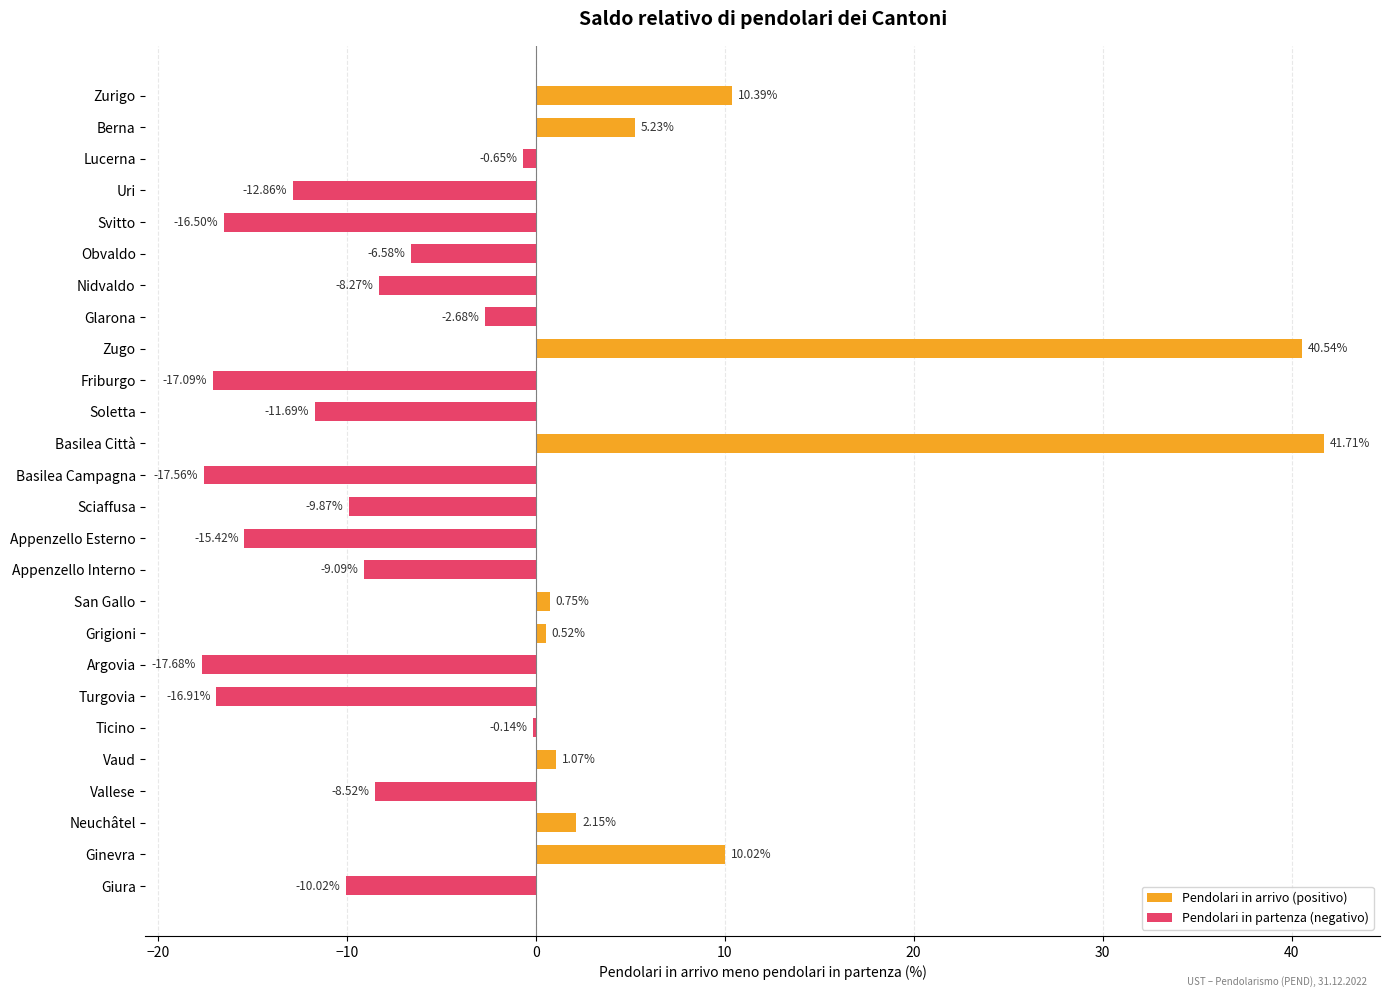

Reading left to right, transcribe all the data shown in this chart.

Pendolari in arrivo (positivo): 10.4	5.2	0.0	0.0	0.0	0.0	0.0	0.0	40.5	0.0	0.0	41.7	0.0	0.0	0.0	0.0	0.8	0.5	0.0	0.0	0.0	1.1	0.0	2.1	10.0	0.0
Pendolari in partenza (negativo): 0.0	0.0	-0.7	-12.9	-16.5	-6.6	-8.3	-2.7	0.0	-17.1	-11.7	0.0	-17.6	-9.9	-15.4	-9.1	0.0	0.0	-17.7	-16.9	-0.1	0.0	-8.5	0.0	0.0	-10.0